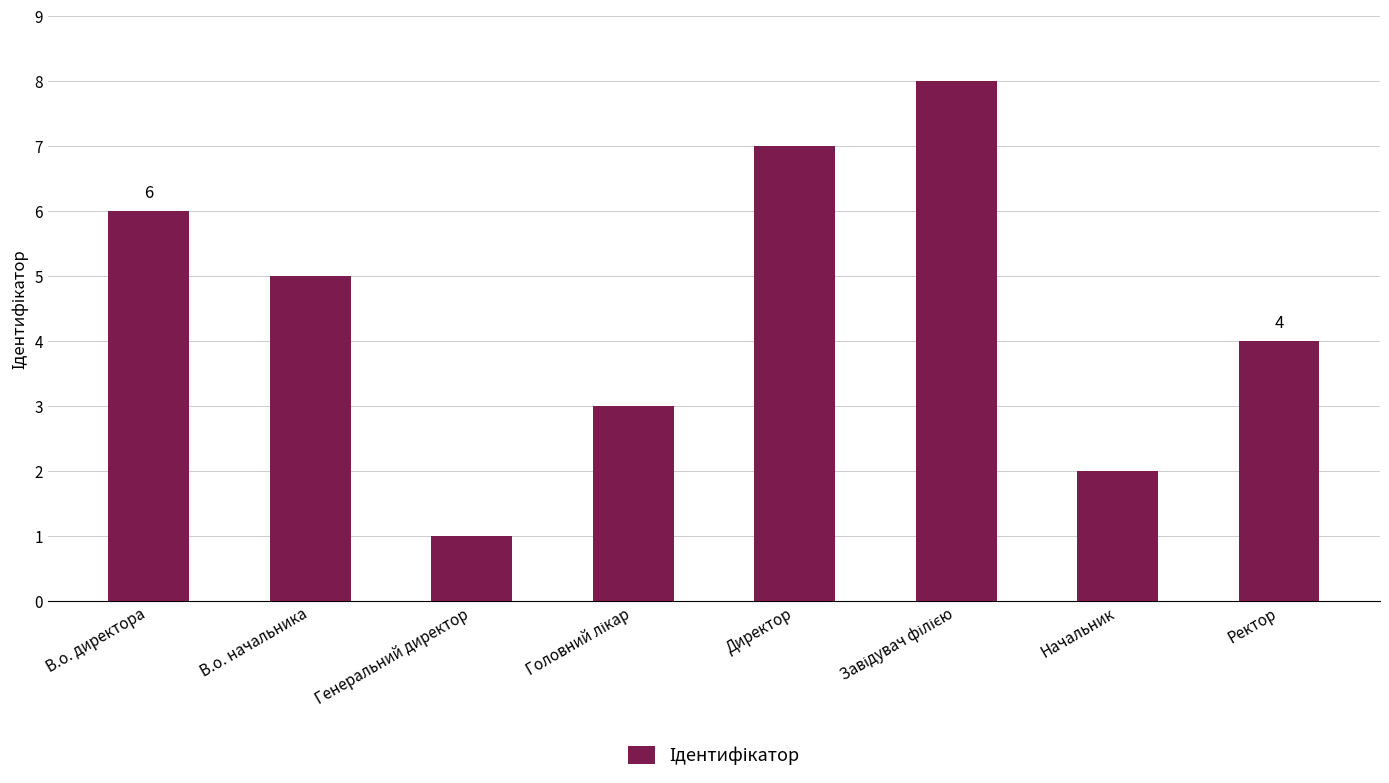

What is the difference between the maximum and minimum values?

7